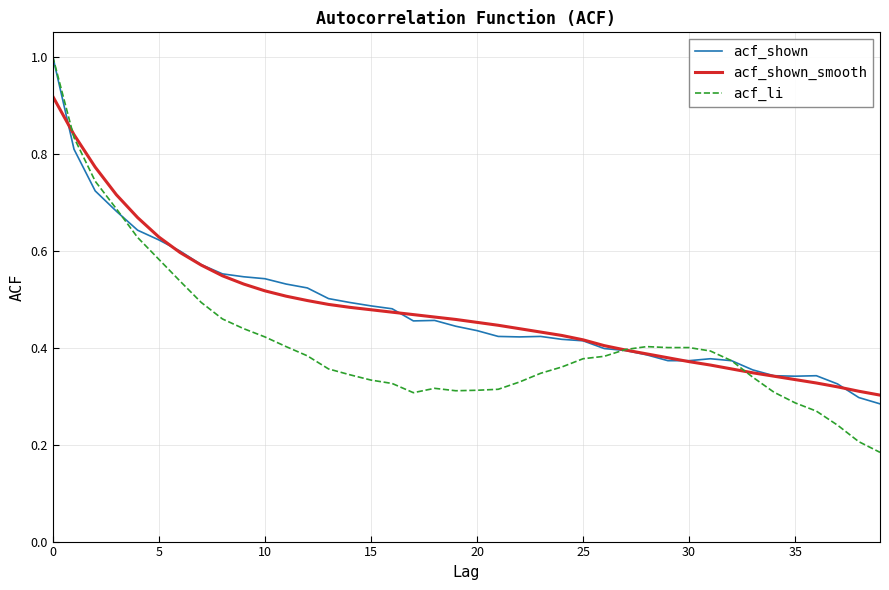

True or false: acf_li and acf_shown intersect in this chart.

True